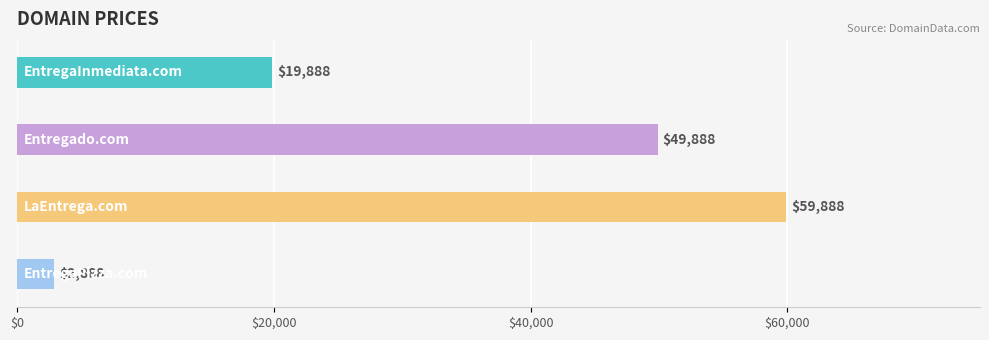

What is the maximum value shown in the chart?

59888